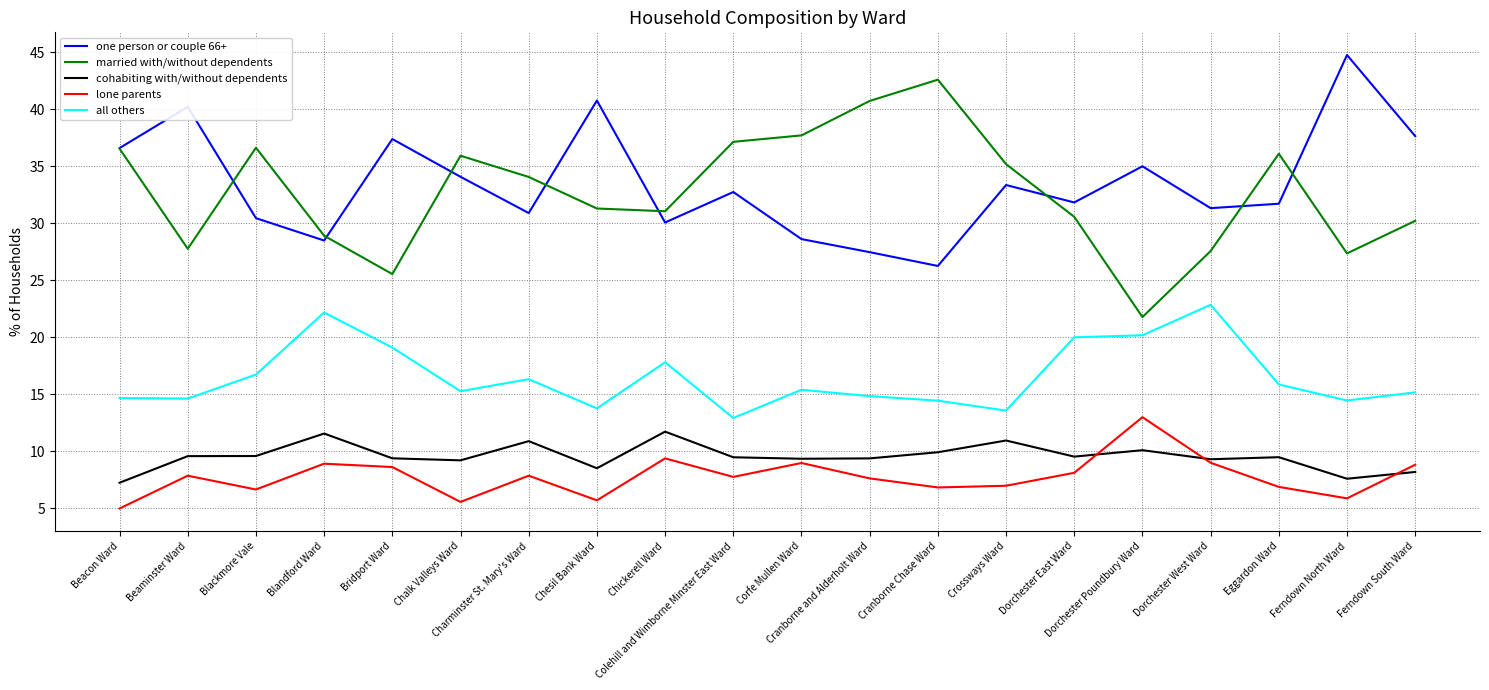

True or false: one person or couple 66+ and lone parents cross at least once.

False